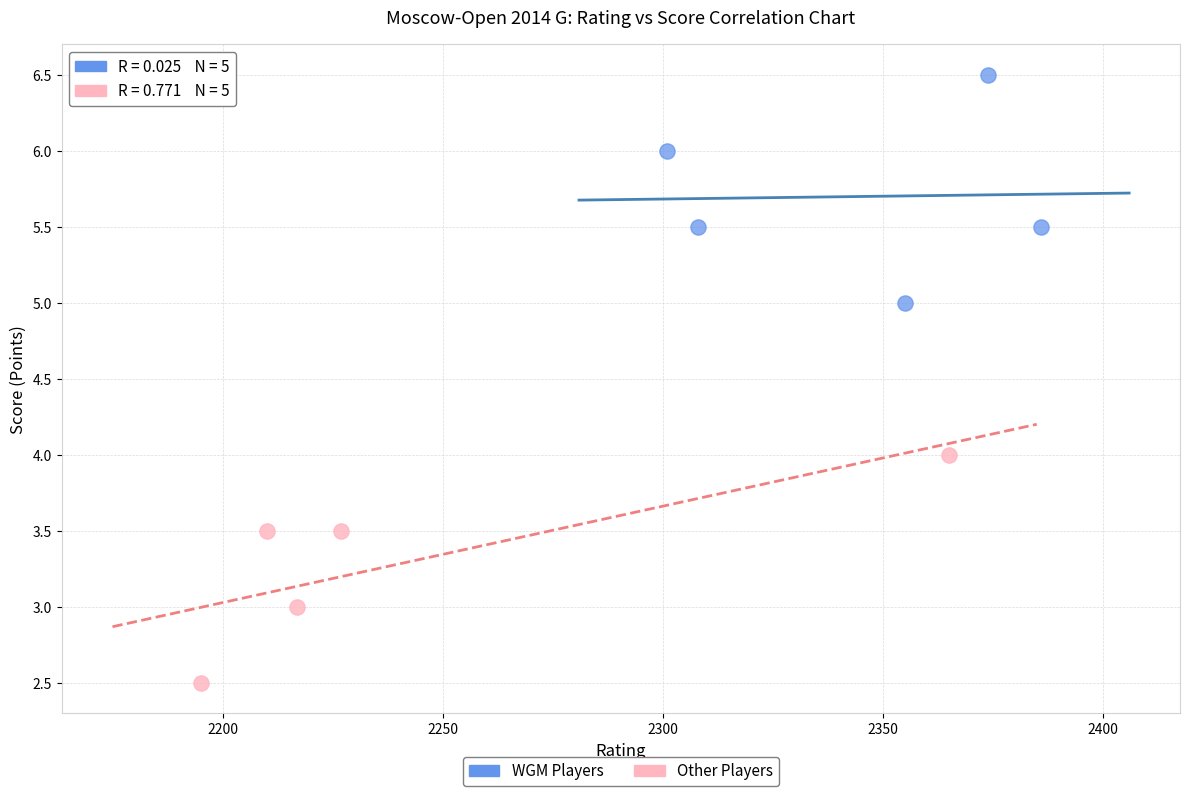

Which series contains the lowest Y value?

Other Players